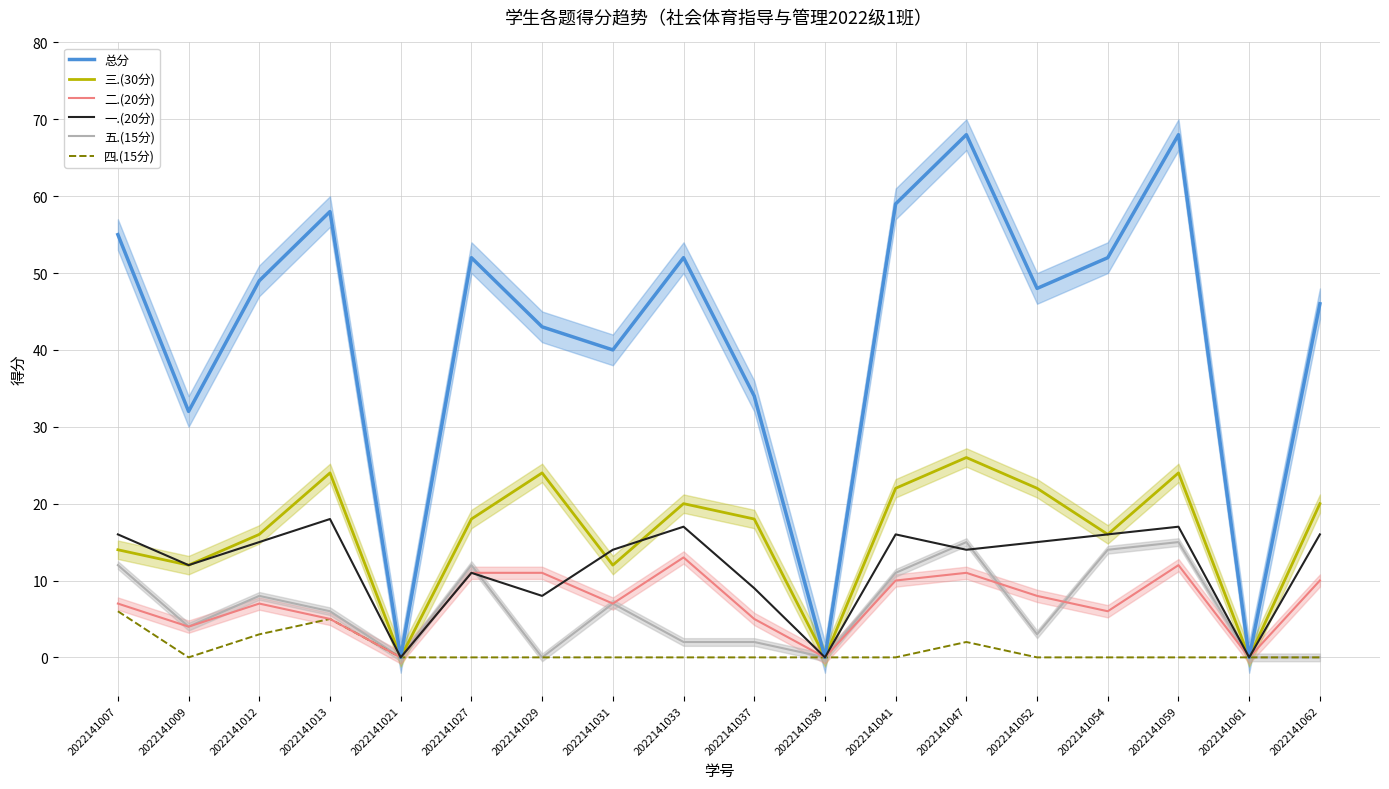

Reading left to right, extract all data points from this chart.

总分: 55	32	49	58	0	52	43	40	52	34	0	59	68	48	52	68	0	46
三.(30分): 14	12	16	24	0	18	24	12	20	18	0	22	26	22	16	24	0	20
二.(20分): 7	4	7	5	0	11	11	7	13	5	0	10	11	8	6	12	0	10
一.(20分): 16	12	15	18	0	11	8	14	17	9	0	16	14	15	16	17	0	16
五.(15分): 12	4	8	6	0	12	0	7	2	2	0	11	15	3	14	15	0	0
四.(15分): 6	0	3	5	0	0	0	0	0	0	0	0	2	0	0	0	0	0